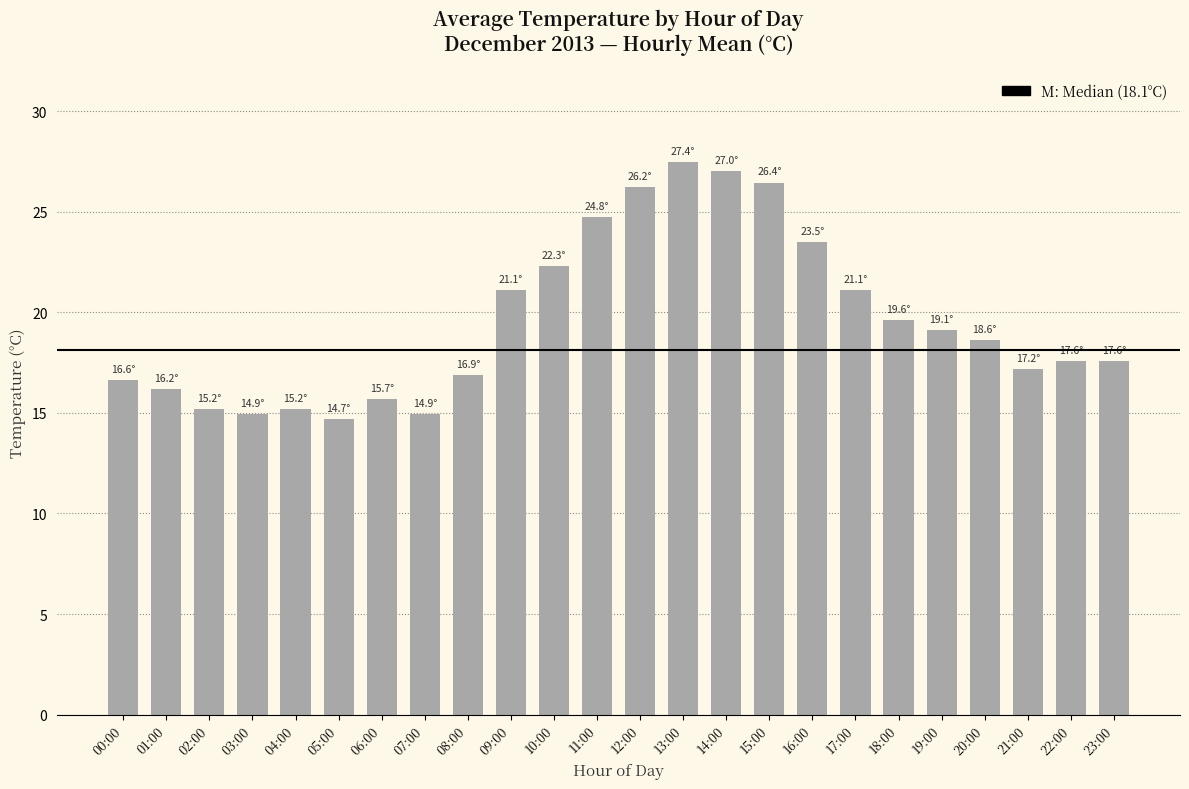

Which has a higher value, 17:00 or 01:00?

17:00